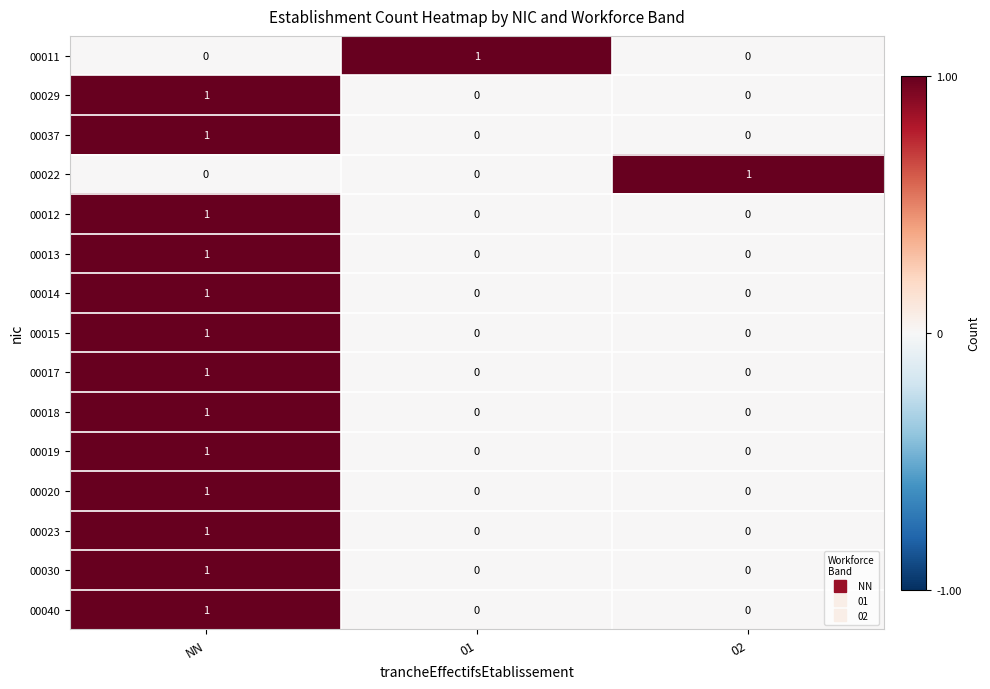

At how many categories does at least one series exceed 0?

3